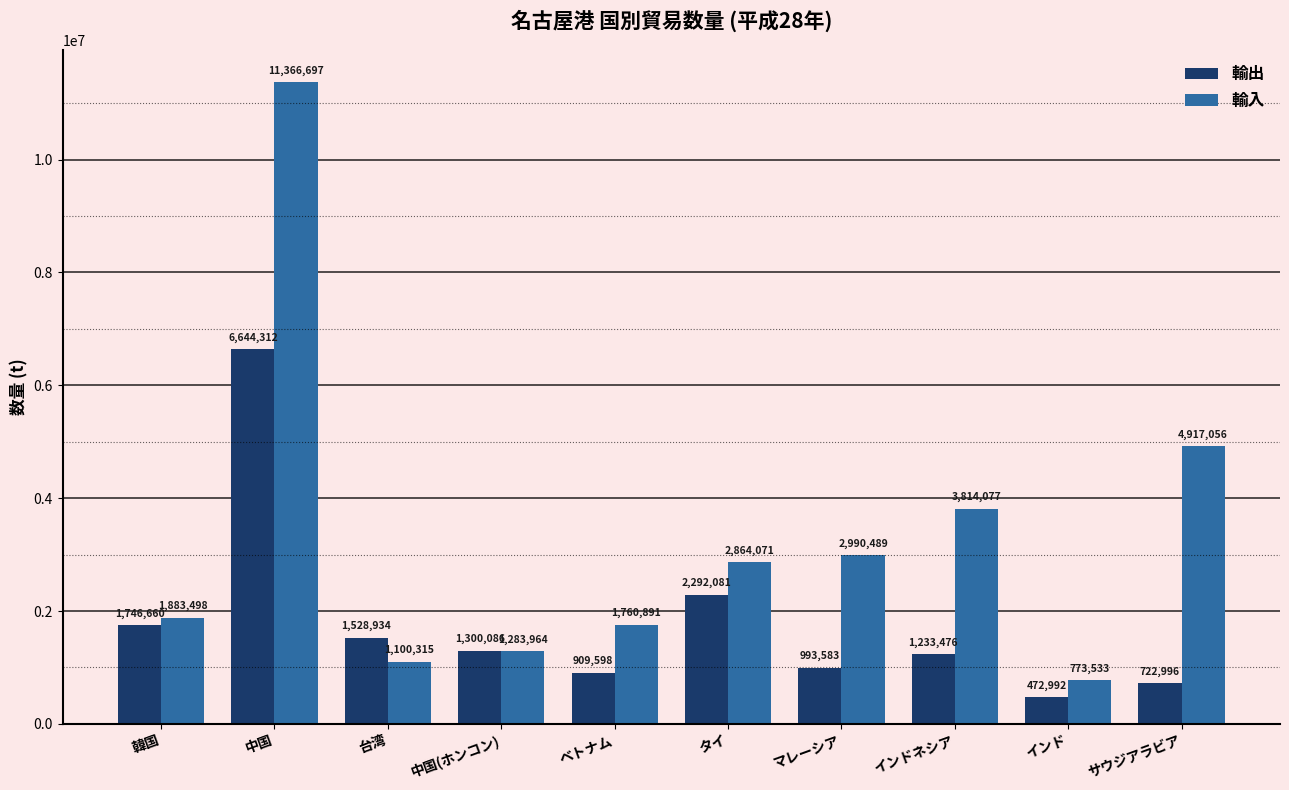

How many data points does each series have?

10